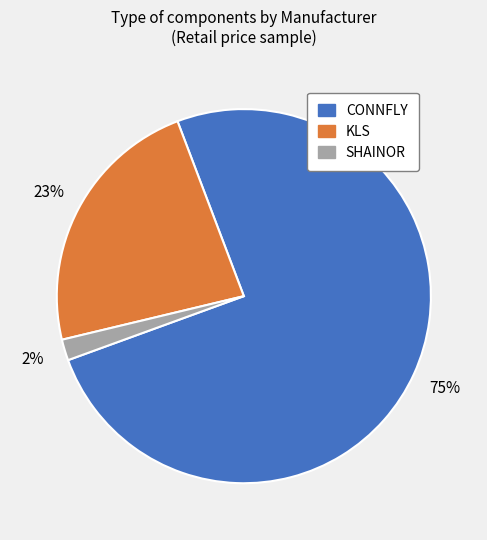

To the nearest percent, what is the difference between the largest and smallest slice percentages?

73%